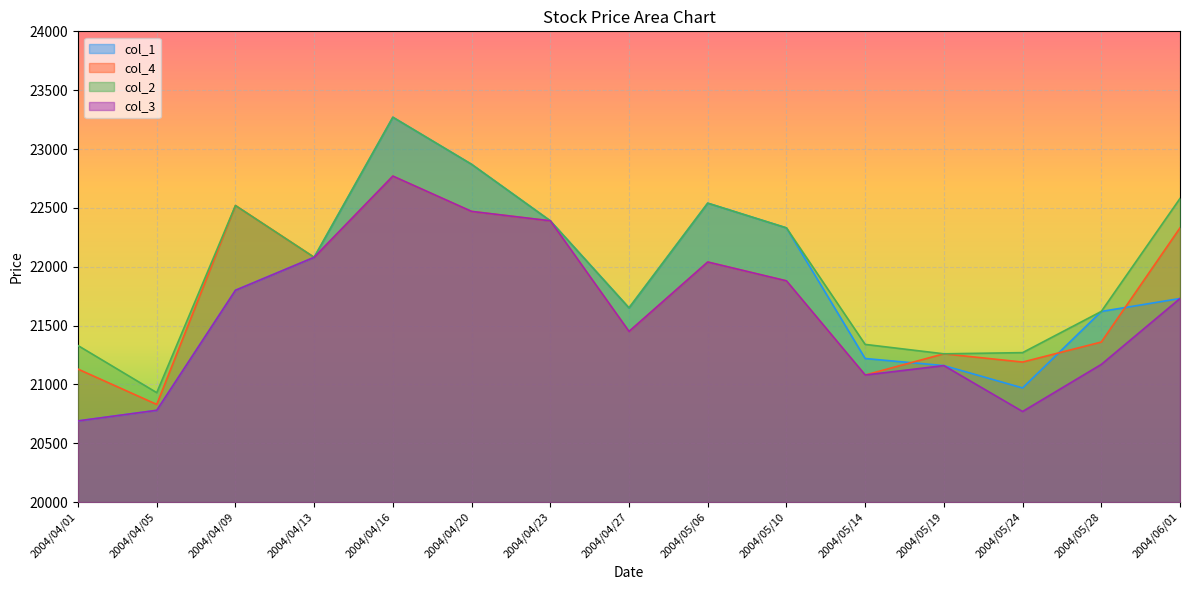

How many interior local peaks does the col_4 series have?

4